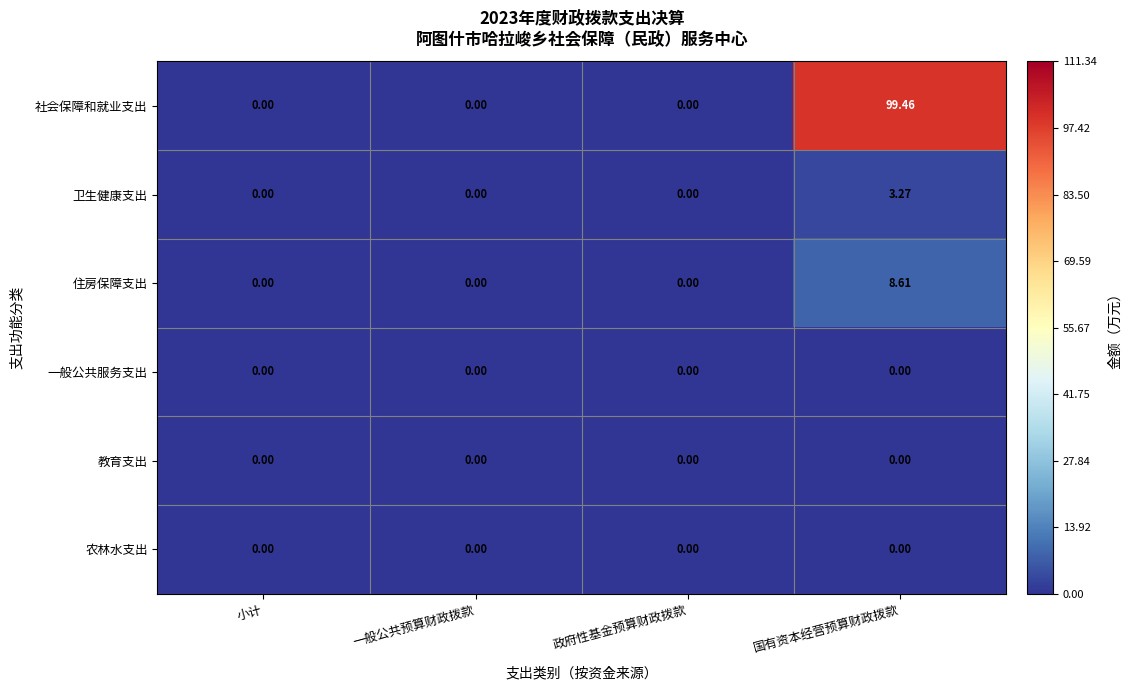

Which series has the widest spread of values?

社会保障和就业支出